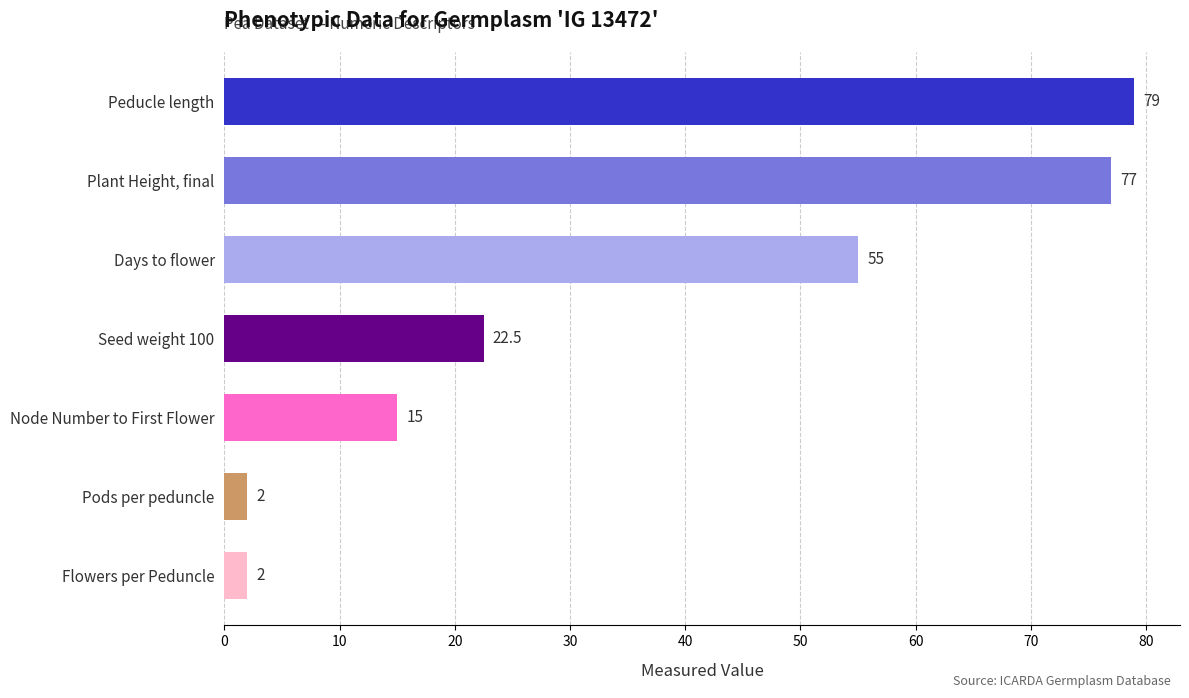

How many values are below 22?

3